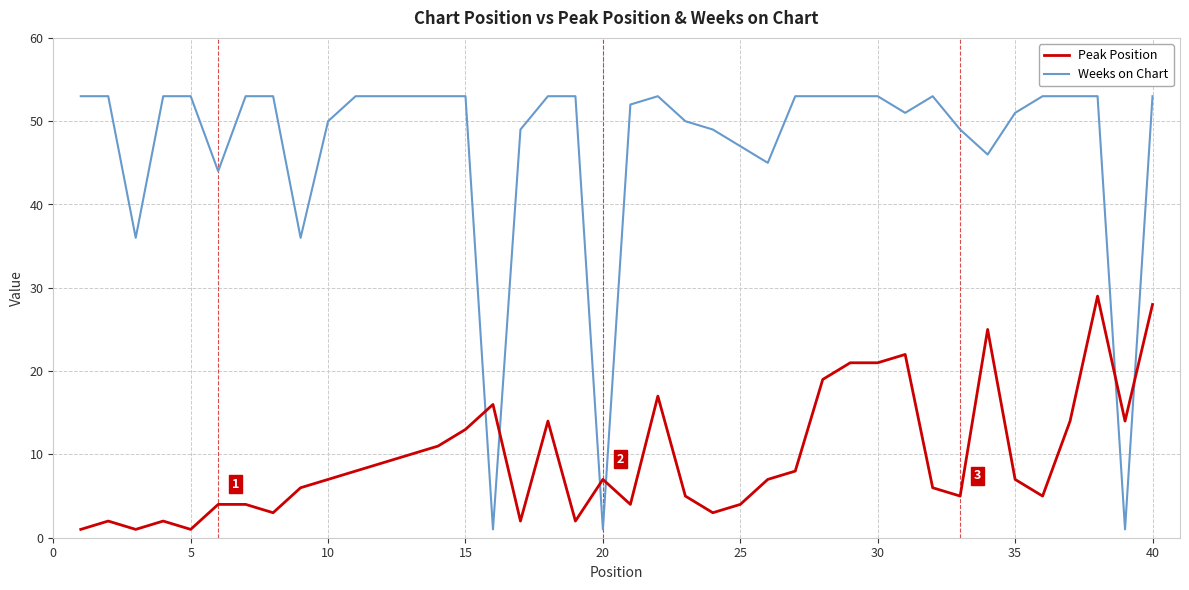

After their last crossing, which series has the higher values: Weeks on Chart or Peak Position?

Weeks on Chart